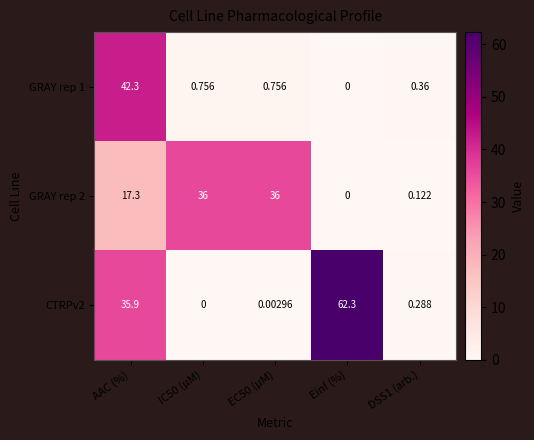

Where does the GRAY rep 2 series first go above 17?

AAC (%)